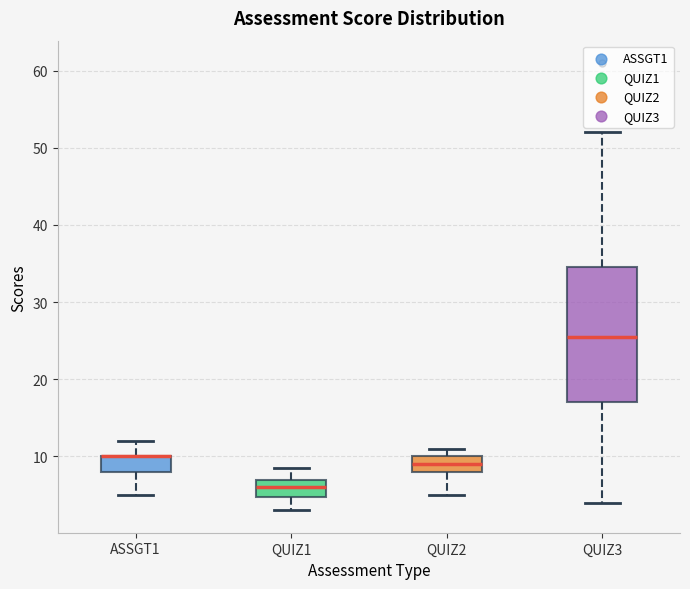

Where is the upper edge of the box for QUIZ3 on the y-axis? The values are not printed on the chart, so give them approximately, as read against the axis.

35